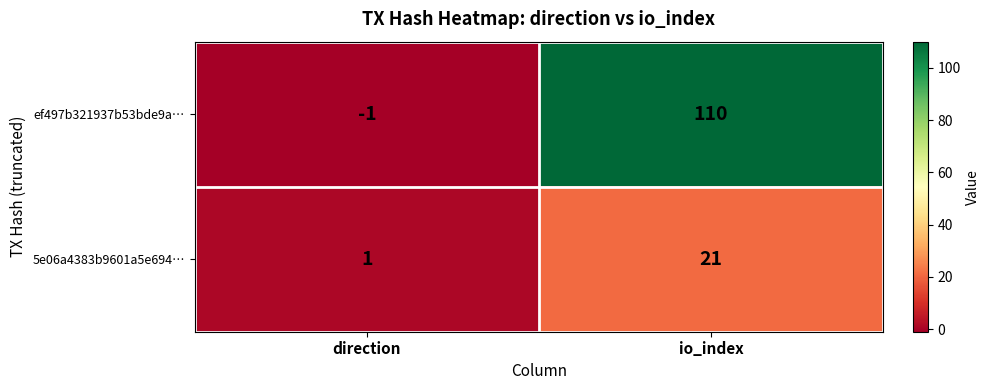

Reading left to right, list all the values displayed in this chart.

ef497b321937b53bde9a…: -1	110
5e06a4383b9601a5e694…: 1	21